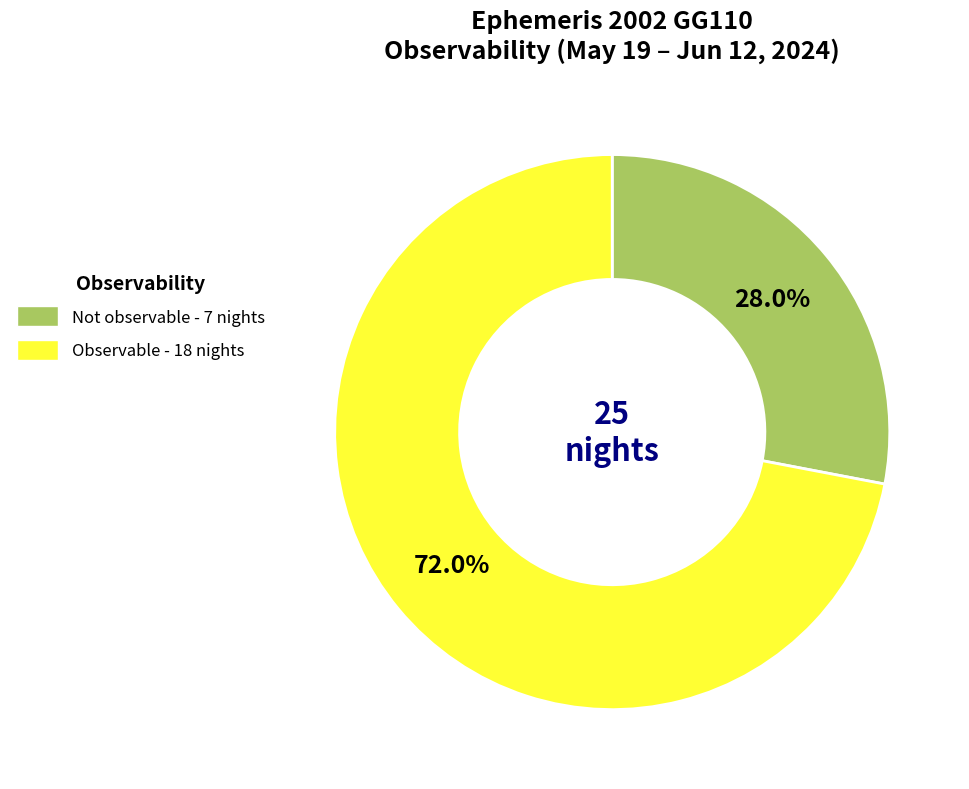

Is there a majority slice in this chart?

Yes